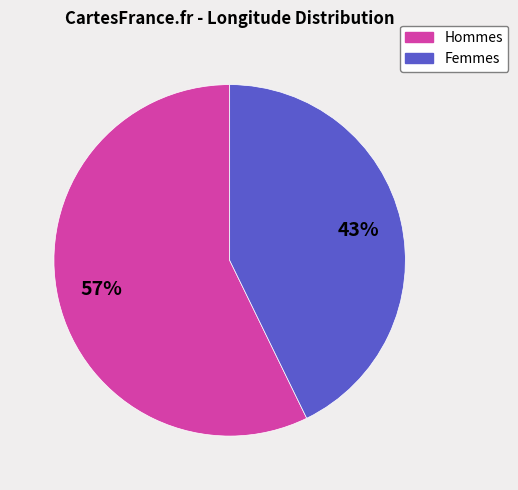

Does any single category account for the majority?

Yes